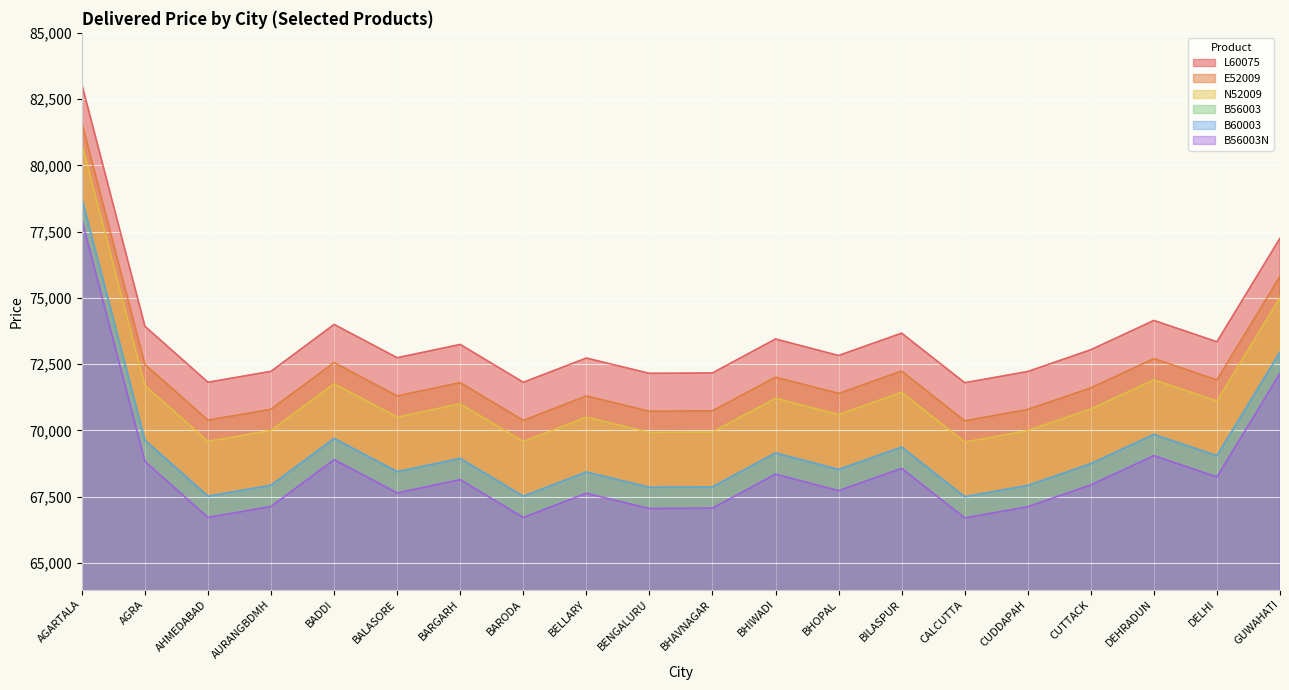

What is the average value of the N52009 series?

71348